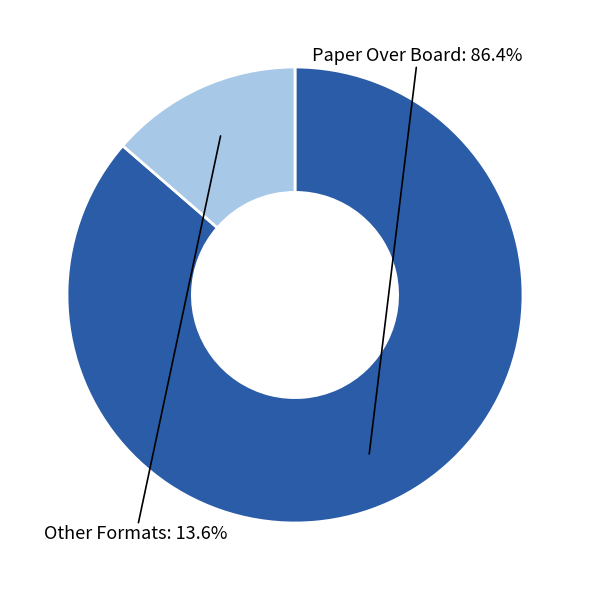

Is there any slice that represents more than half of the pie?

Yes